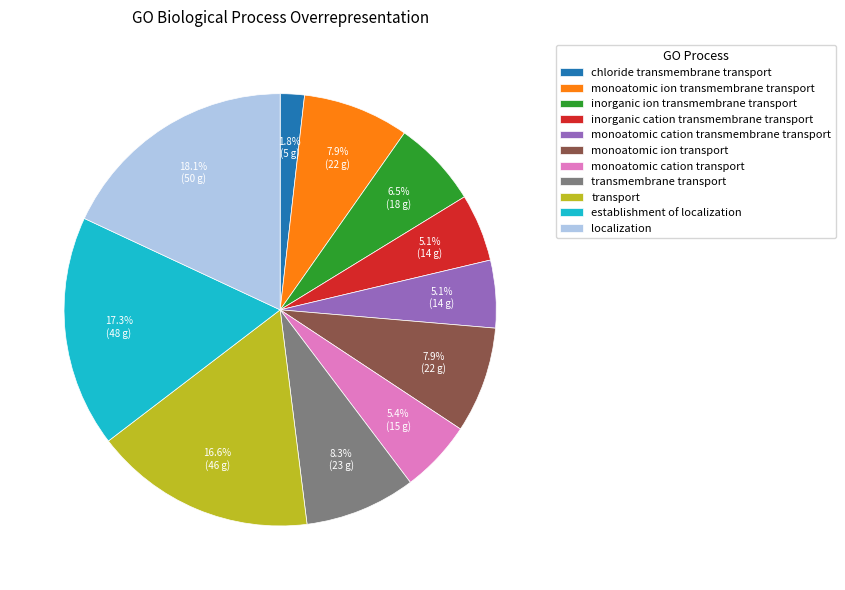

How much of the chart is everything except monoatomic ion transmembrane transport?

92.1%